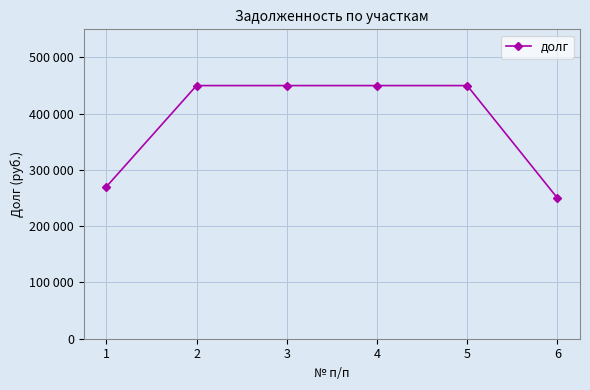

What is the sum of all values?

2320000